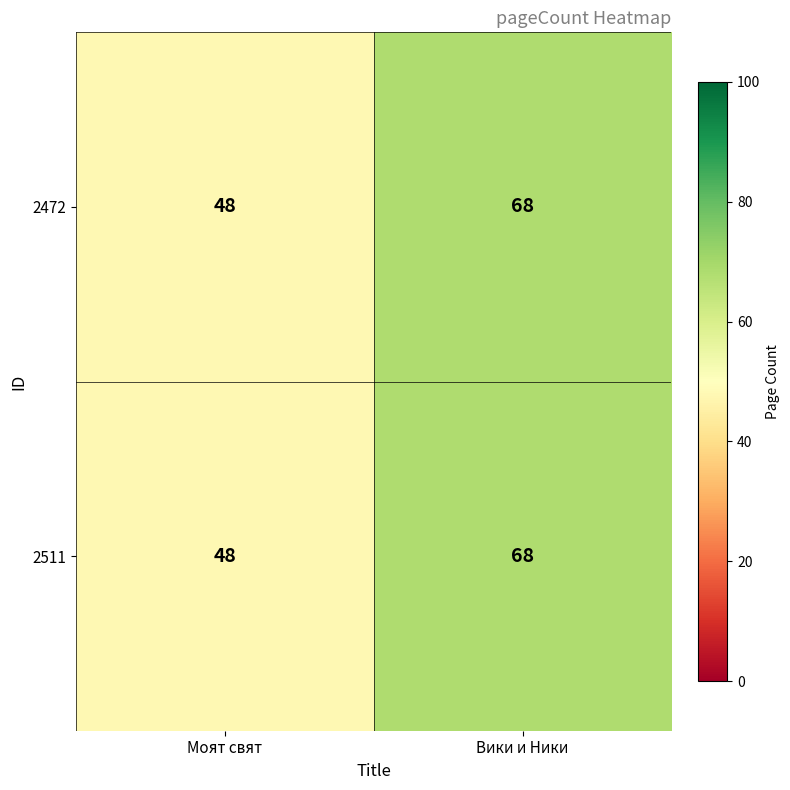

At how many categories does at least one series exceed 63?

1